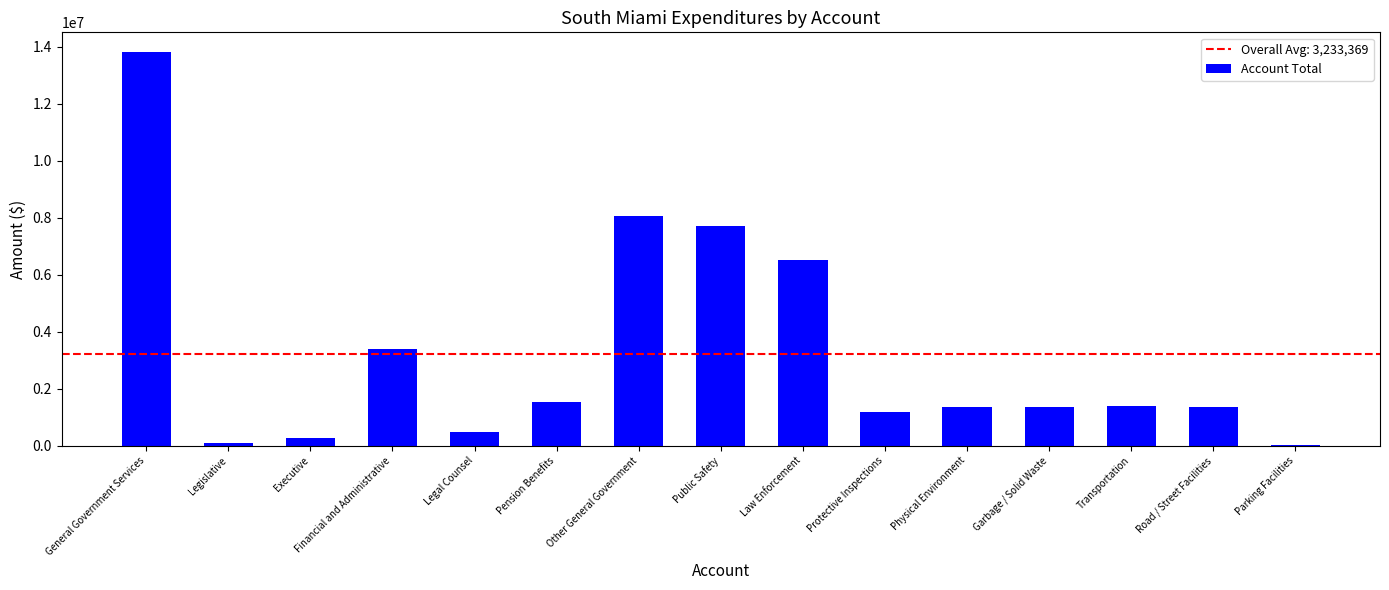

At which label does the data first exceed 1355551?

General Government Services